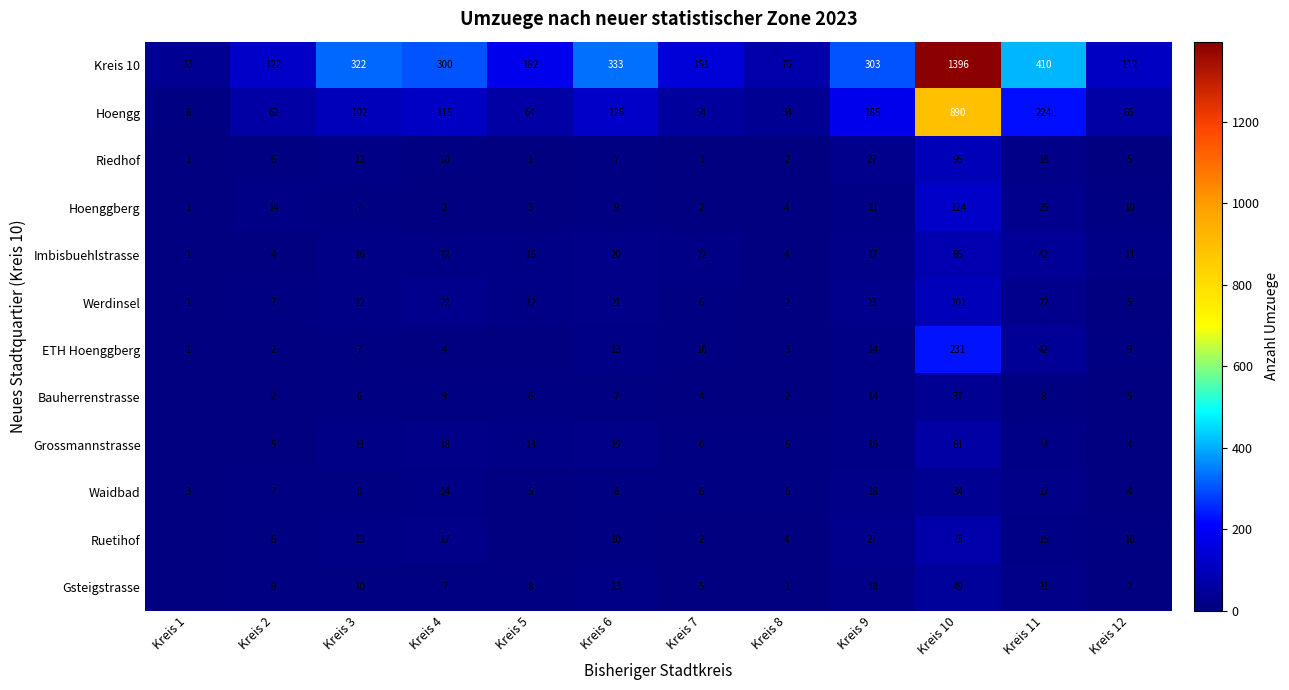

At which category is the sum across all series the highest?

Kreis 10